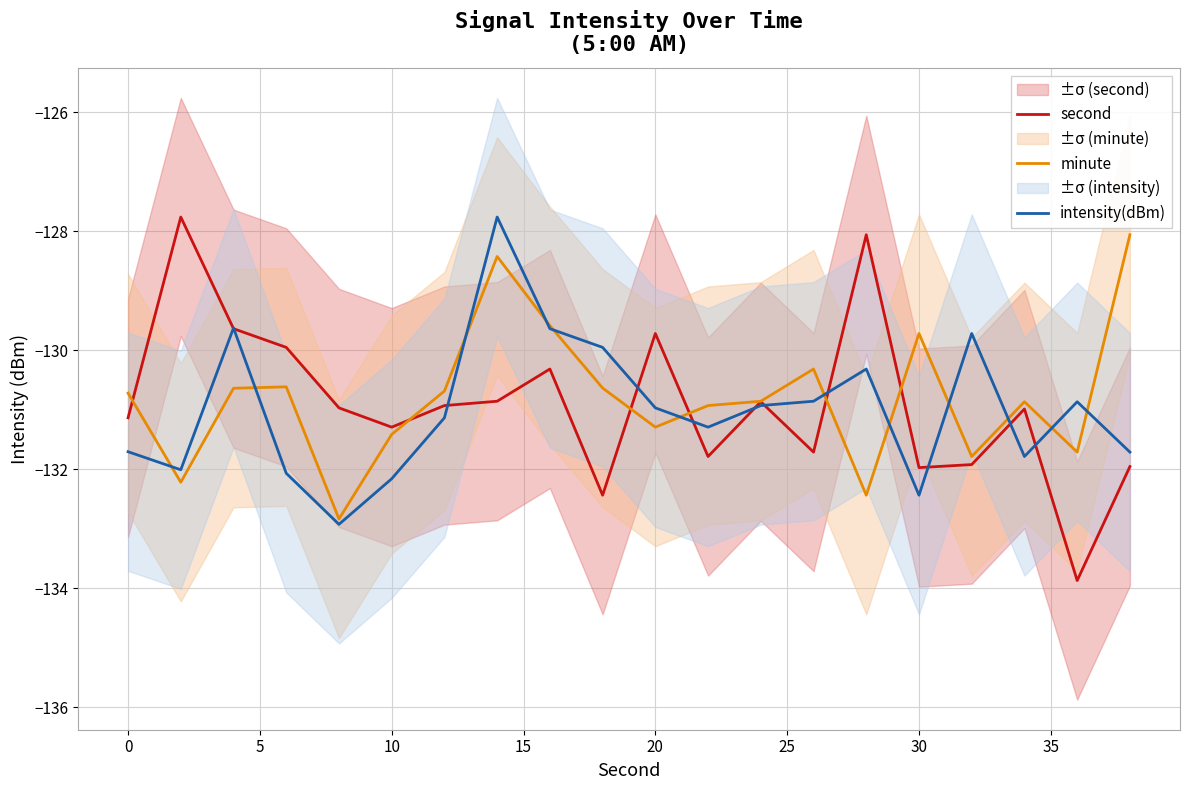

How many distinct data groups are displayed?

3